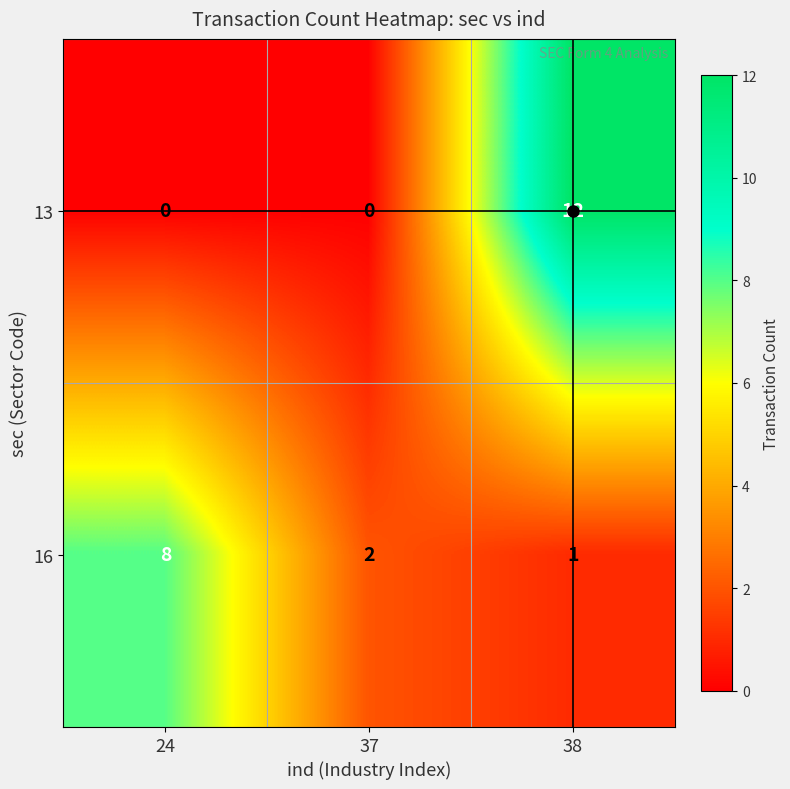

What is the total value across all series at 24?

8